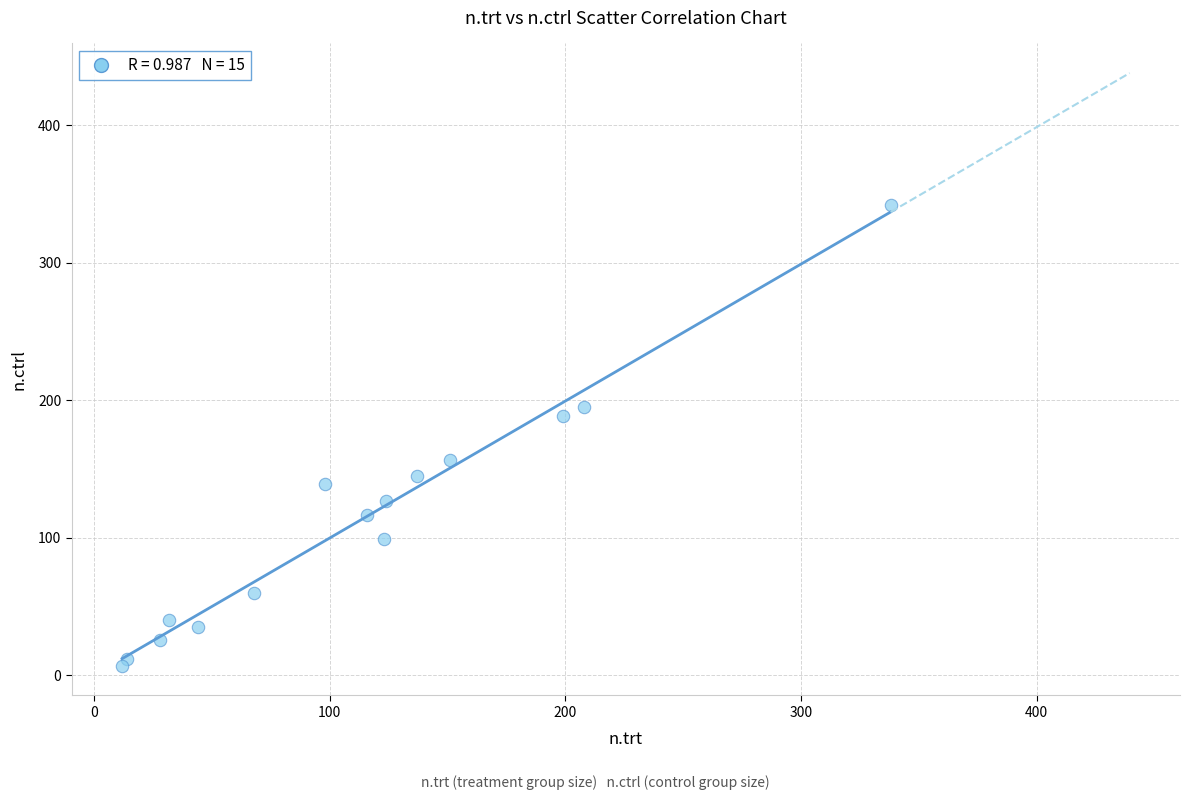

What is the range of Y values (max minus min)?

335